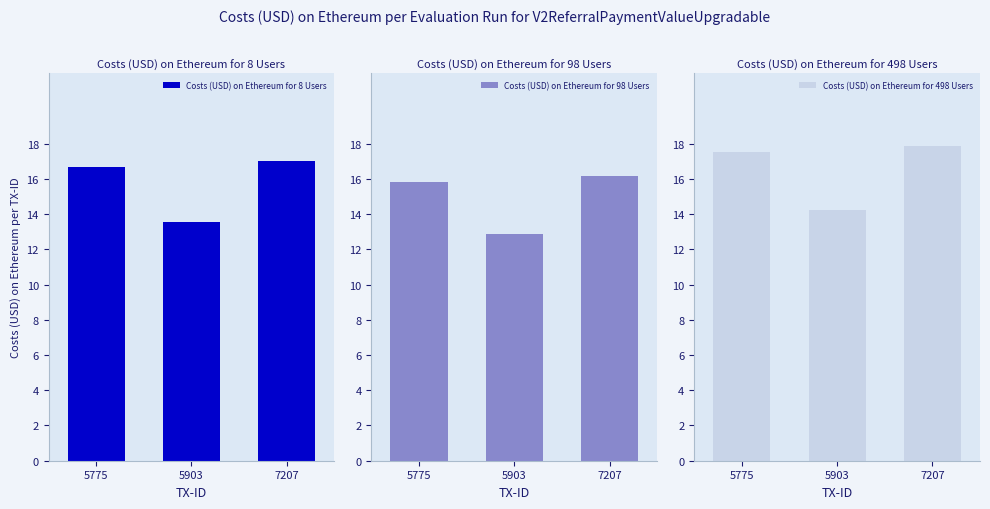

Rank the series at 7207 from highest to lowest value.

Costs (USD) on Ethereum for 498 Users, Costs (USD) on Ethereum for 8 Users, Costs (USD) on Ethereum for 98 Users